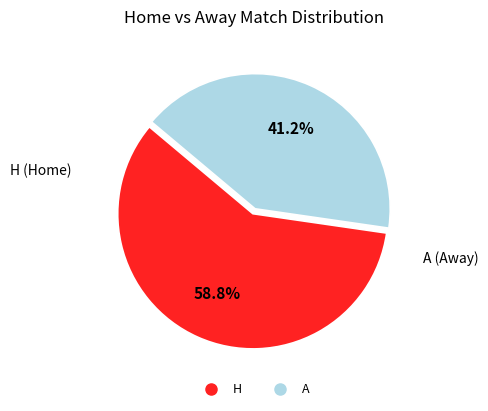

How many slices are in this pie chart?

2